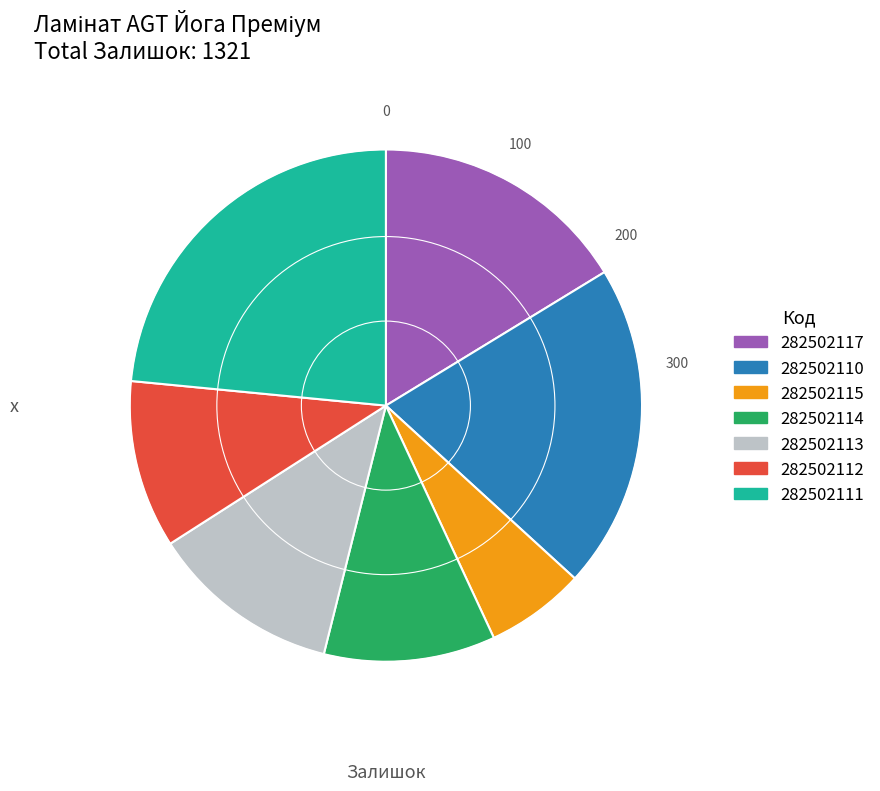

The 282502110 slice represents 6% of the pie. True or false?

False